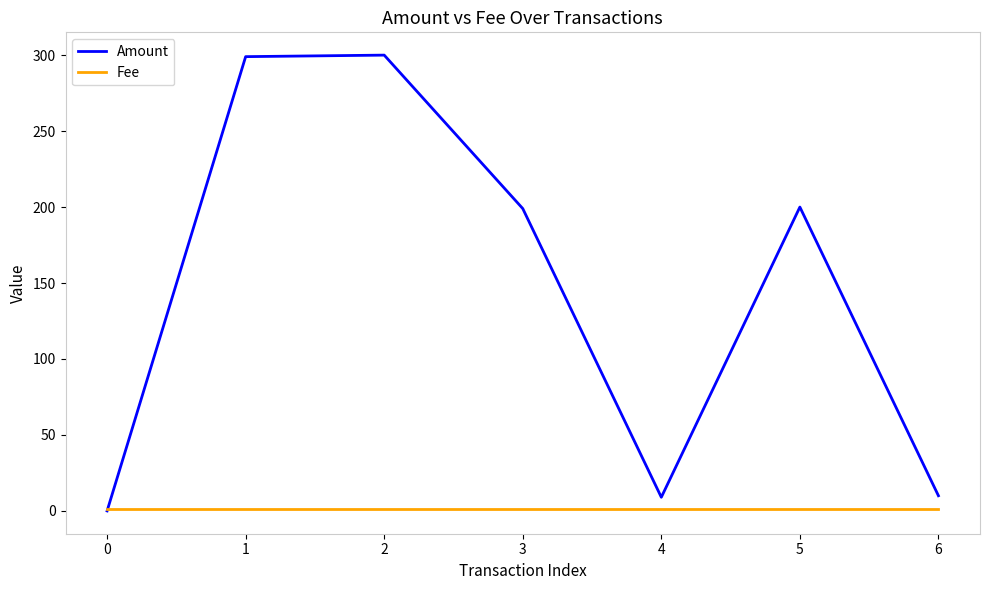

Which series has the largest range (max minus min)?

Amount